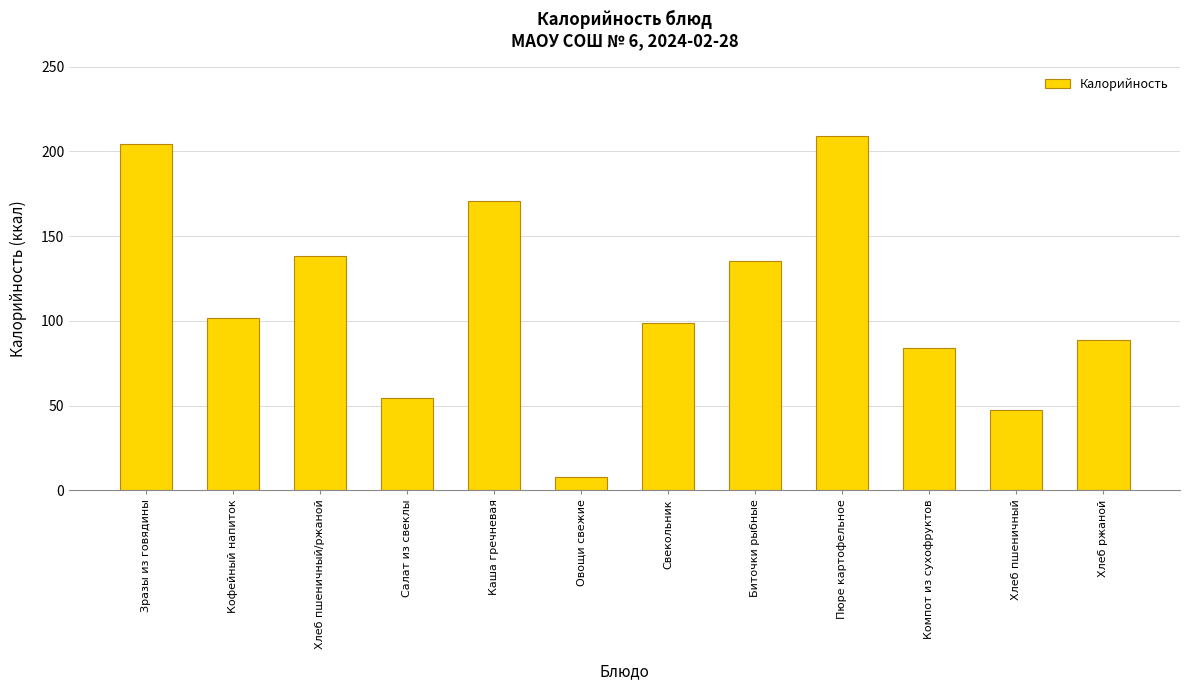

What position from the right is Свекольник?

6